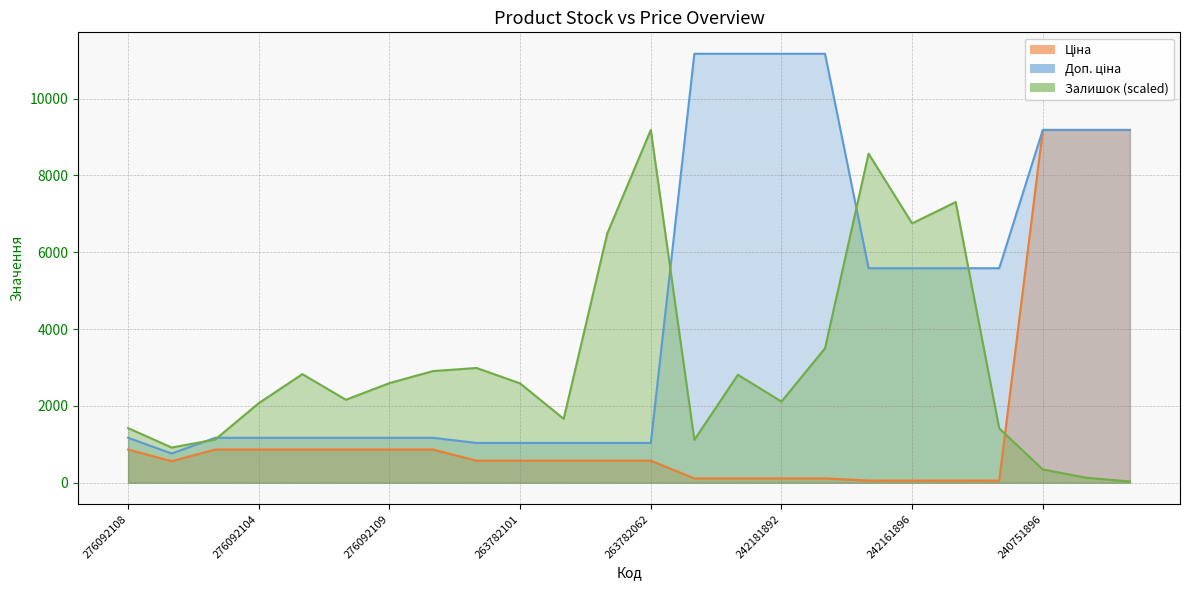

What is the greatest value displayed?

11169.0